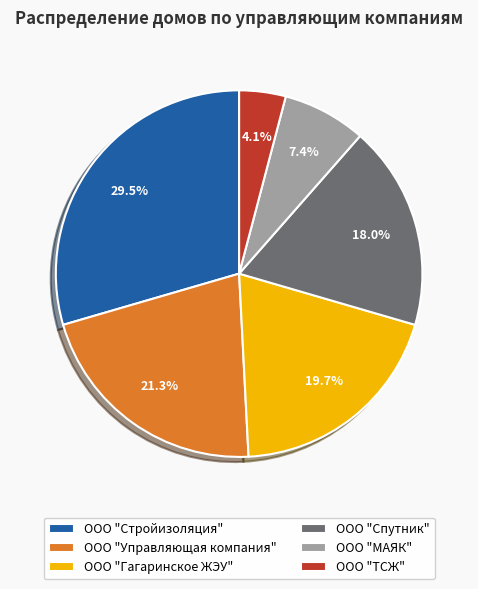

To the nearest percent, what is the difference between the ООО "Спутник" and ООО "Управляющая компания" slice percentages?

3%